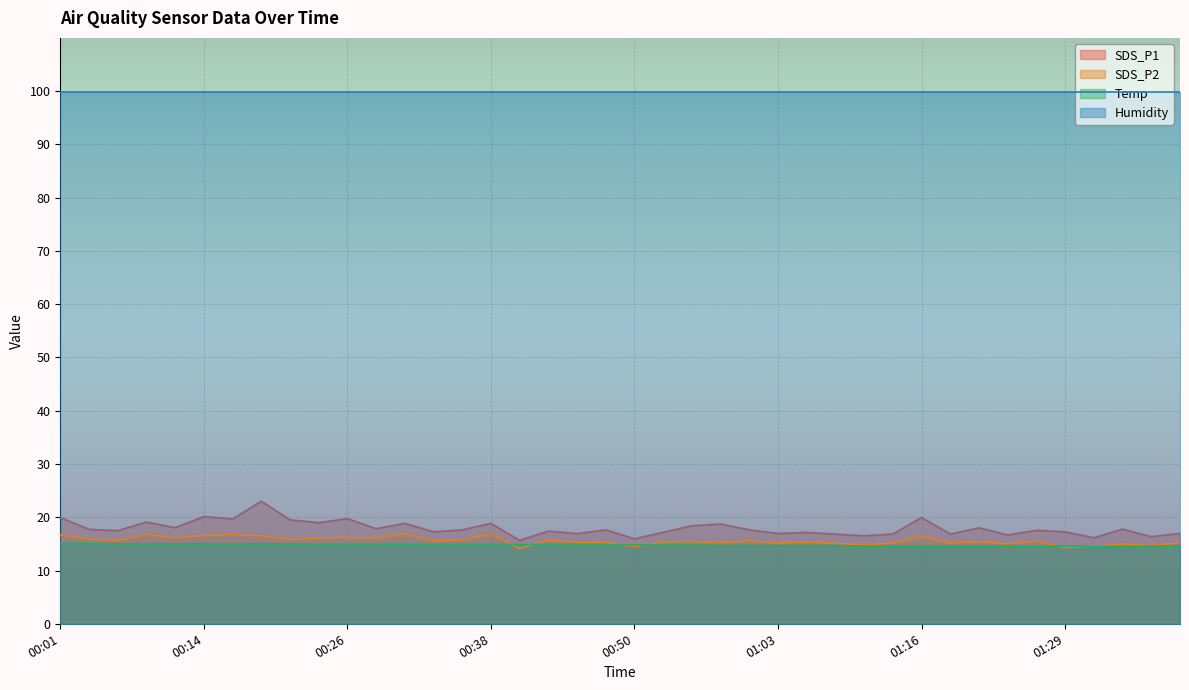

Which series has the largest range (max minus min)?

SDS_P1